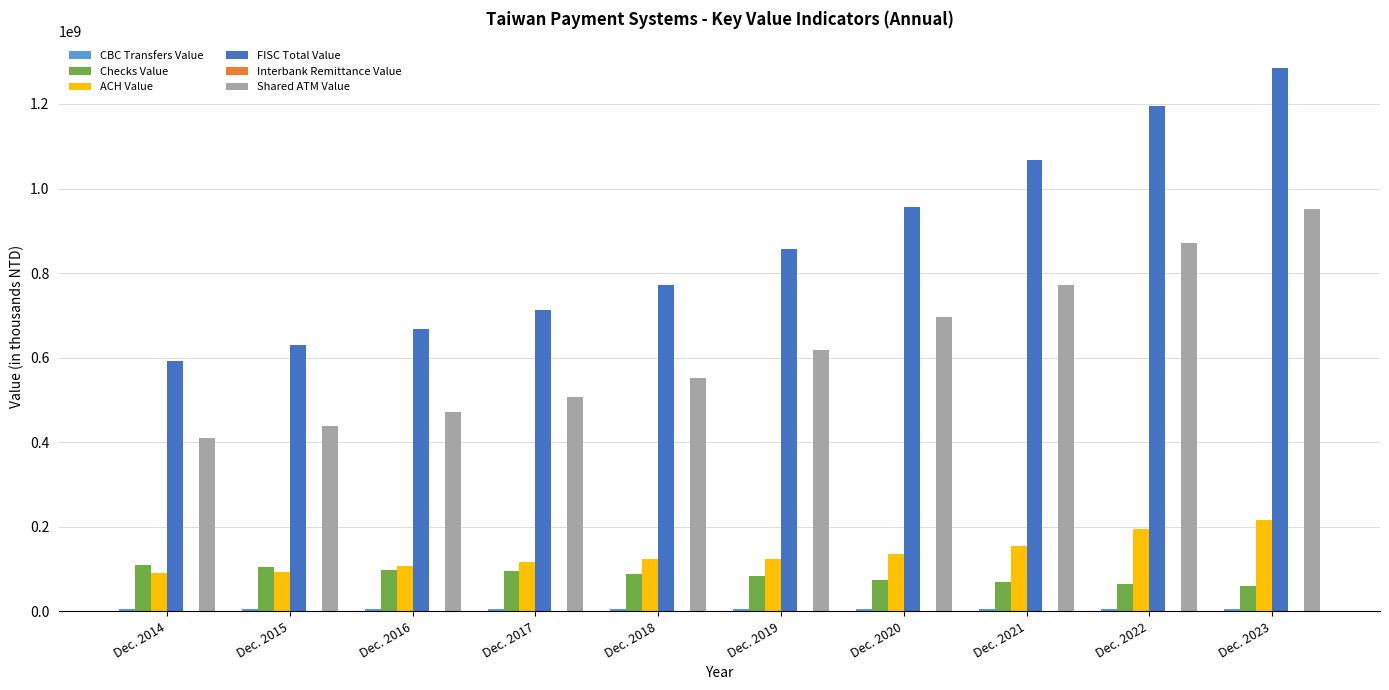

What is the maximum value shown in the chart?

1284218039